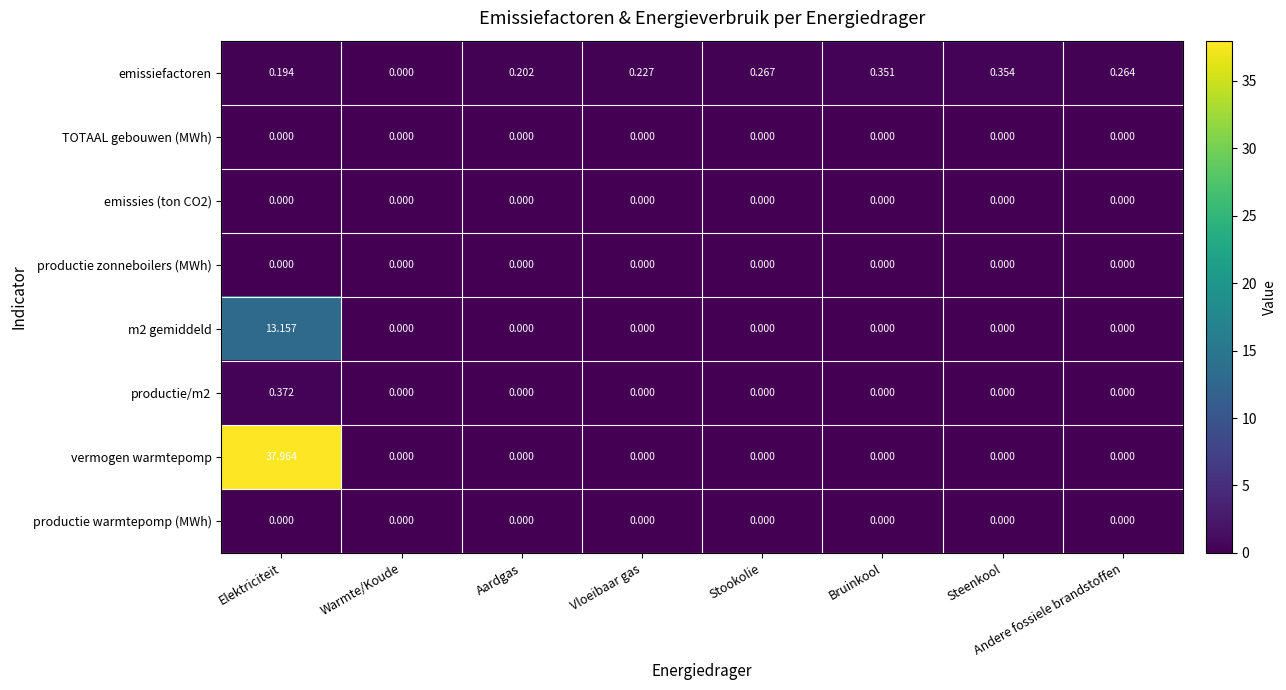

Which category has the lowest value in the emissiefactoren series?

Warmte/Koude